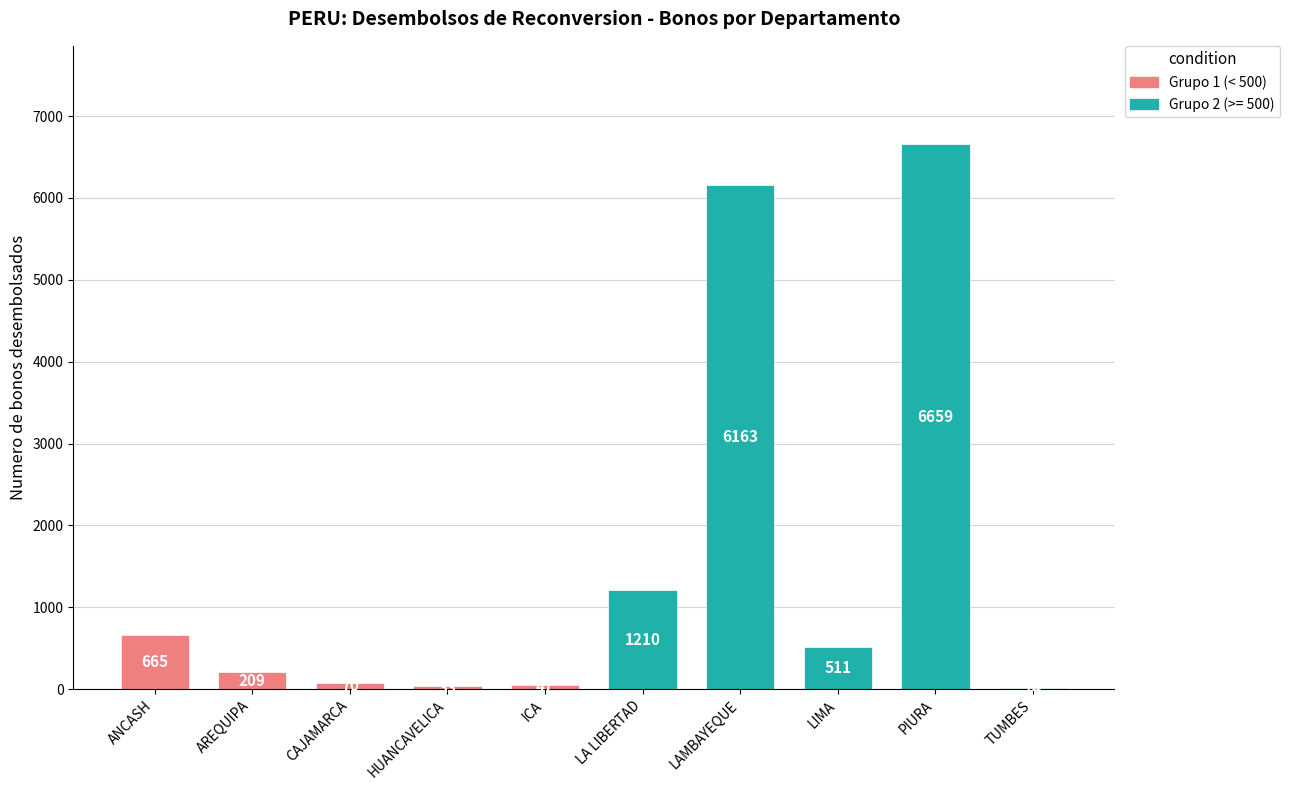

Is it true that the value at LAMBAYEQUE is 9116?

False